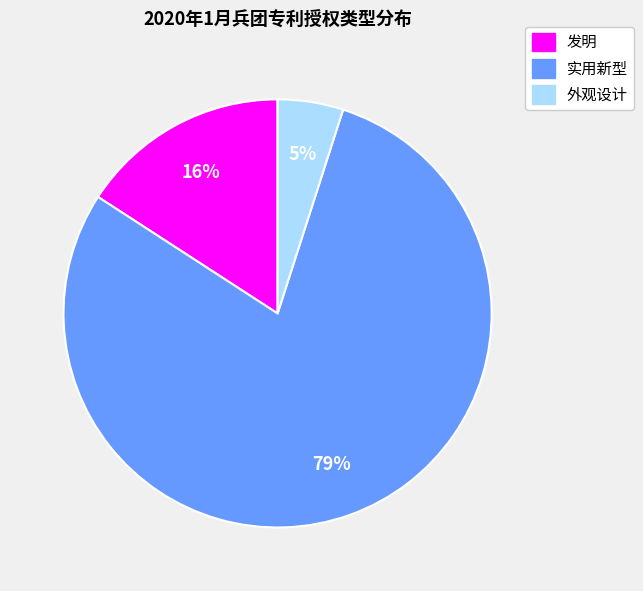

Is it true that 实用新型 is 84% of the pie?

False